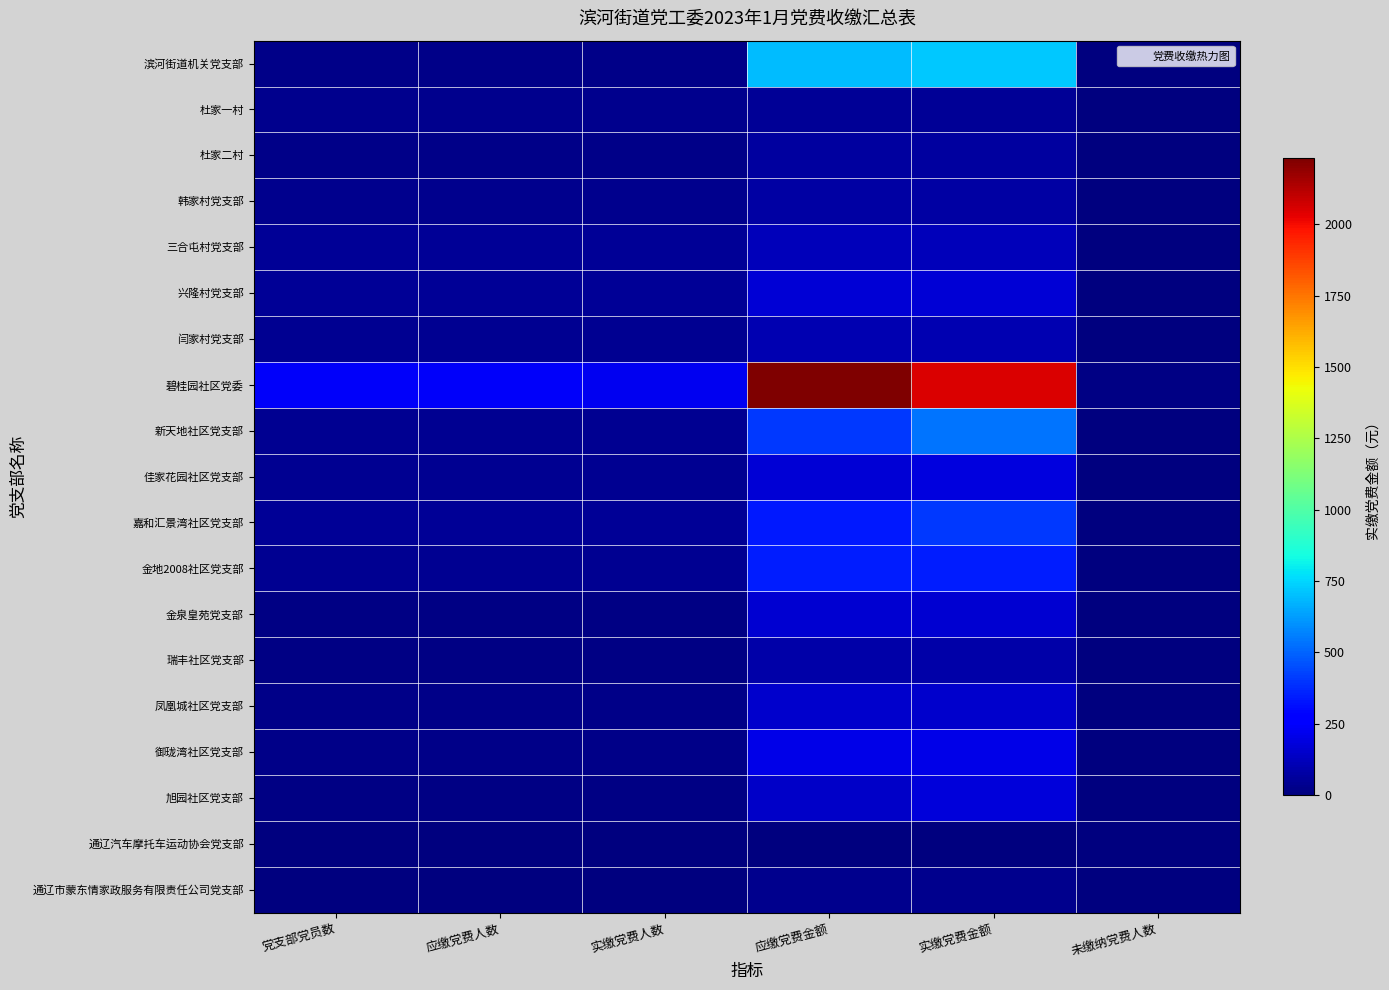

List the series in order of their peak value, highest first.

碧桂园社区党委, 滨河街道机关党支部, 新天地社区党支部, 嘉和汇景湾社区党支部, 金地2008社区党支部, 御珑湾社区党支部, 佳家花园社区党支部, 旭园社区党支部, 兴隆村党支部, 金泉皇苑党支部, 凤凰城社区党支部, 三合屯村党支部, 闫家村党支部, 瑞丰社区党支部, 韩家村党支部, 杜家二村, 杜家一村, 通辽市蒙东情家政服务有限责任公司党支部, 通辽汽车摩托车运动协会党支部